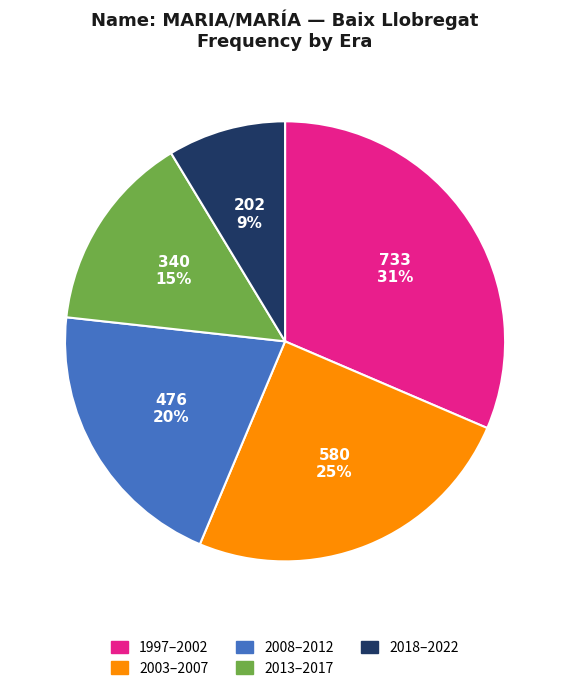

To the nearest percent, what is the average slice percentage?

20%